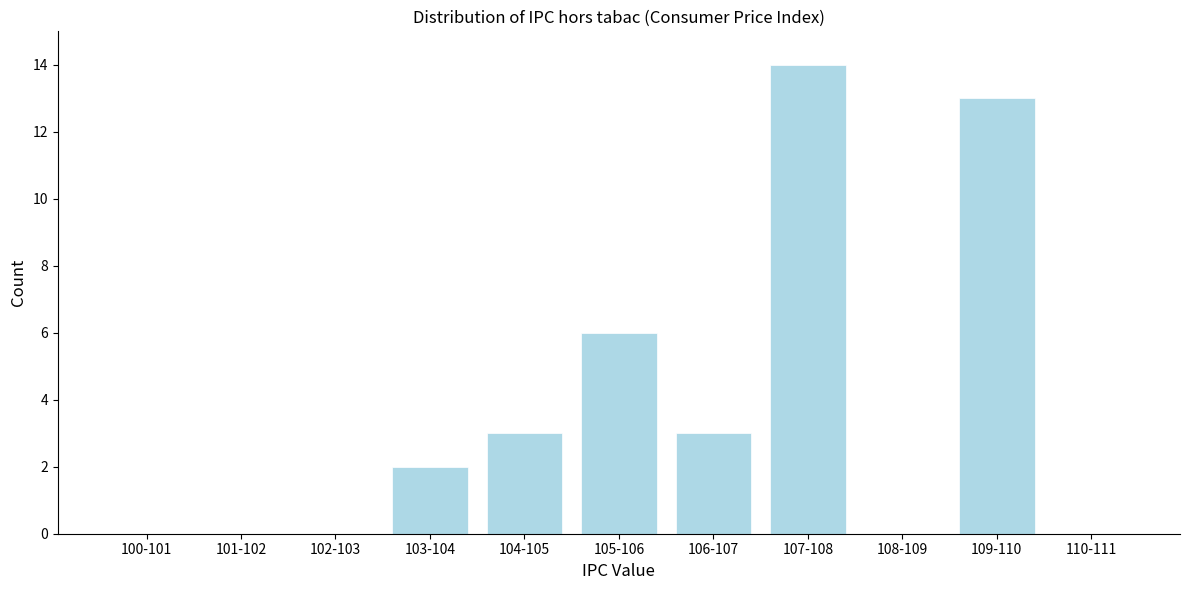

Reading left to right, transcribe all the data shown in this chart.

100-101=0	101-102=0	102-103=0	103-104=2	104-105=3	105-106=6	106-107=3	107-108=14	108-109=0	109-110=13	110-111=0